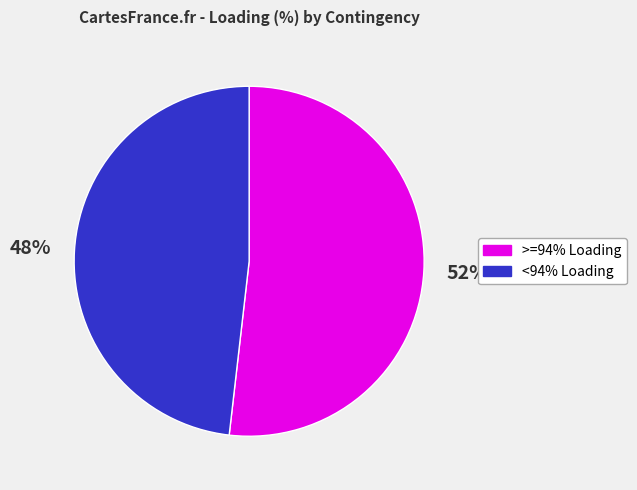

To the nearest percent, what is the difference between the largest and smallest slice percentages?

4%